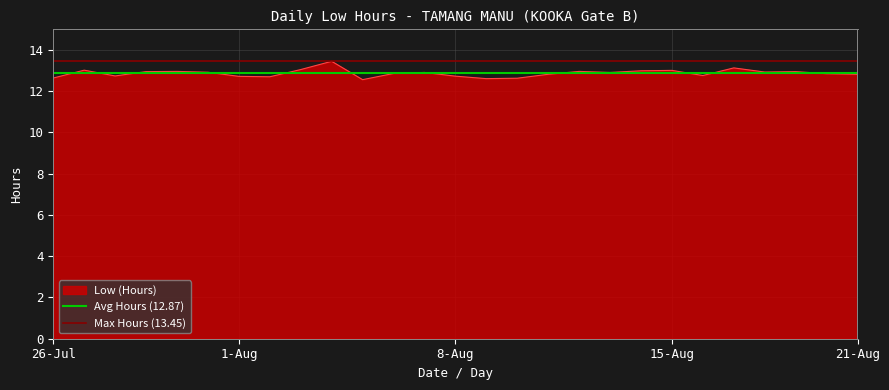

What is the lowest value of the Low (Hours) series?

12.6